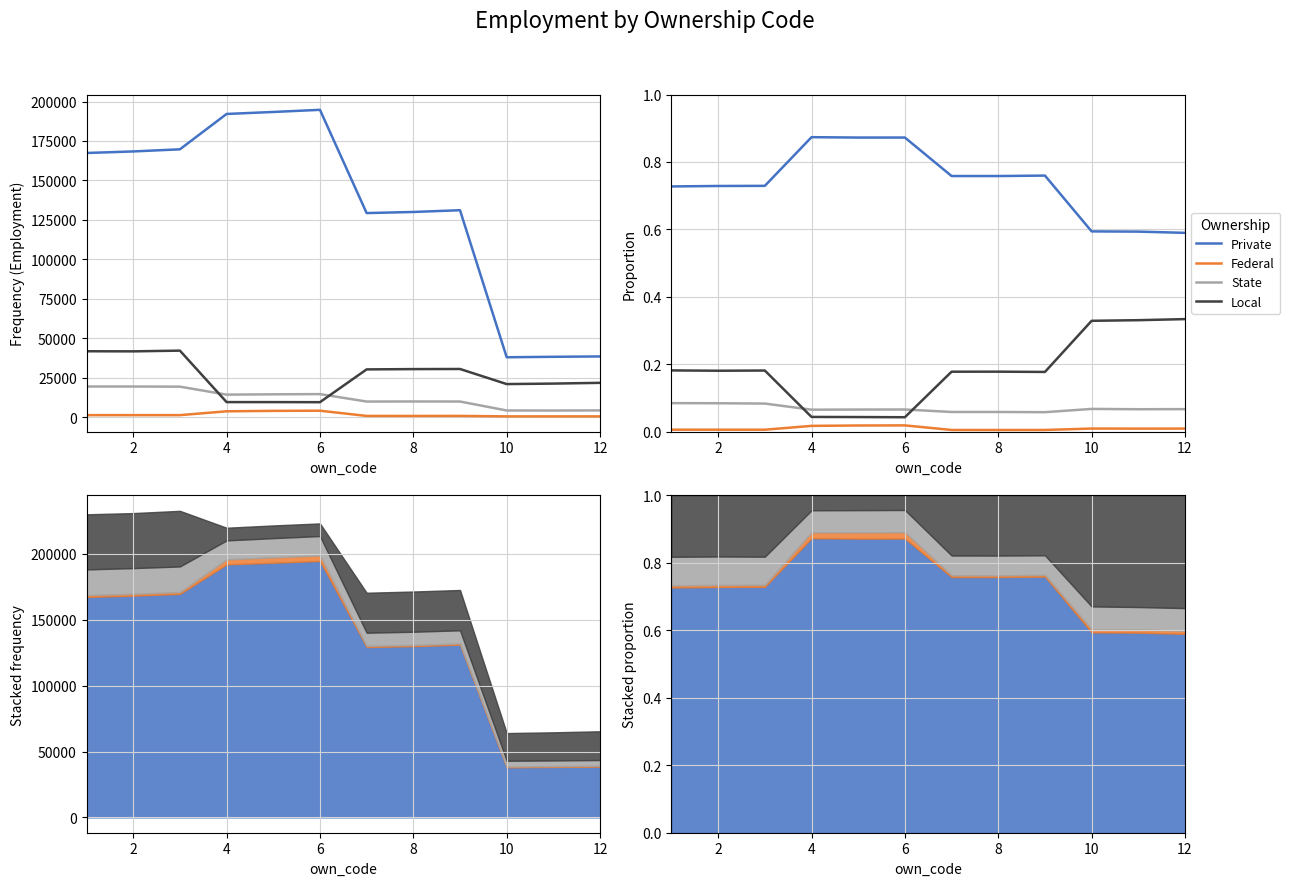

How many interior local peaks does the State series have?

3